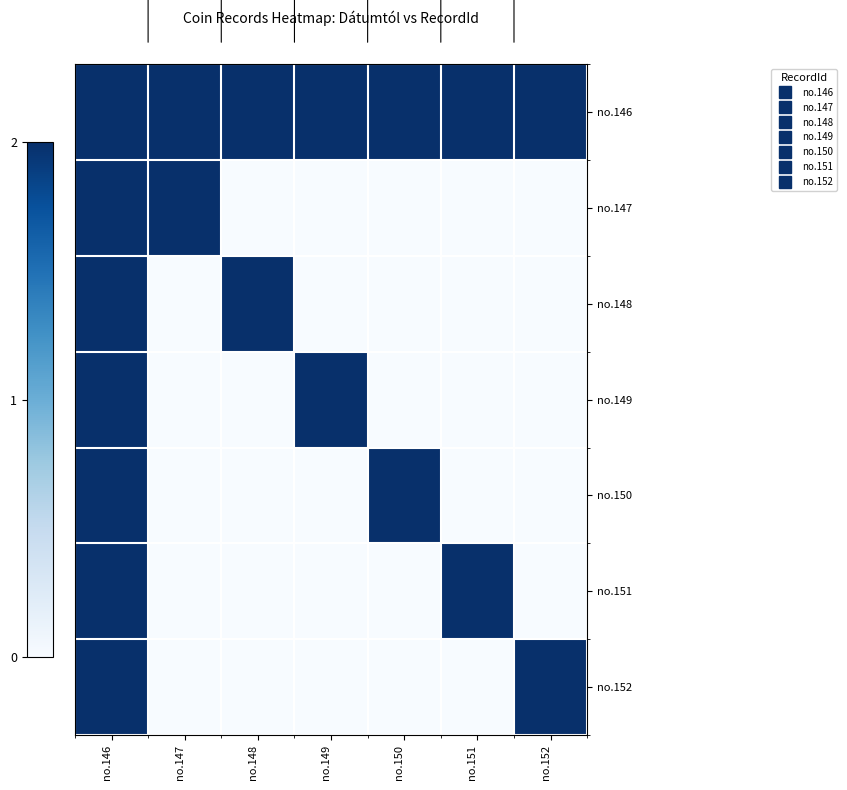

Between no.151 and no.152, which is larger?

no.151